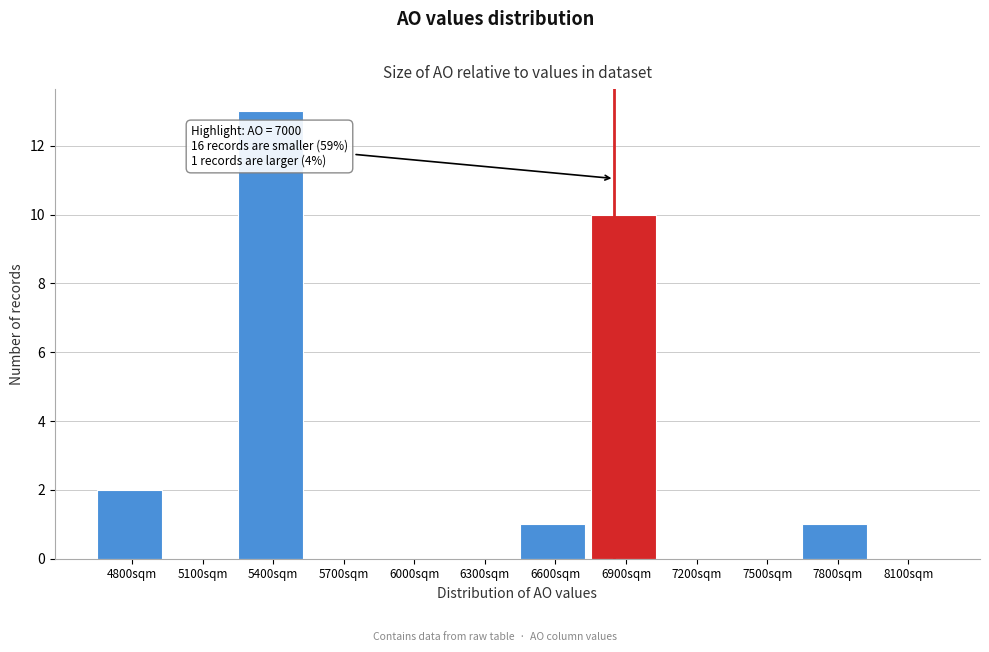

Reading left to right, transcribe all the data shown in this chart.

4800sqm=2	5100sqm=0	5400sqm=13	5700sqm=0	6000sqm=0	6300sqm=0	6600sqm=1	6900sqm=10	7200sqm=0	7500sqm=0	7800sqm=1	8100sqm=0